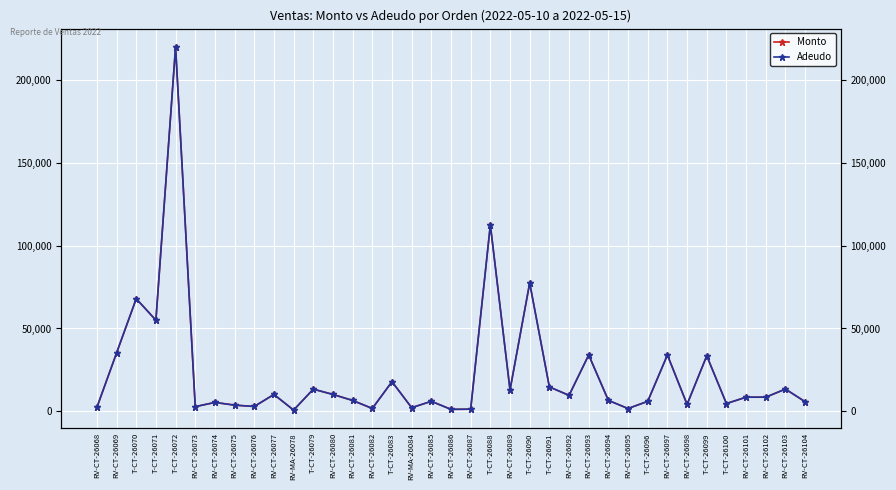

True or false: Monto and Adeudo cross at least once.

False